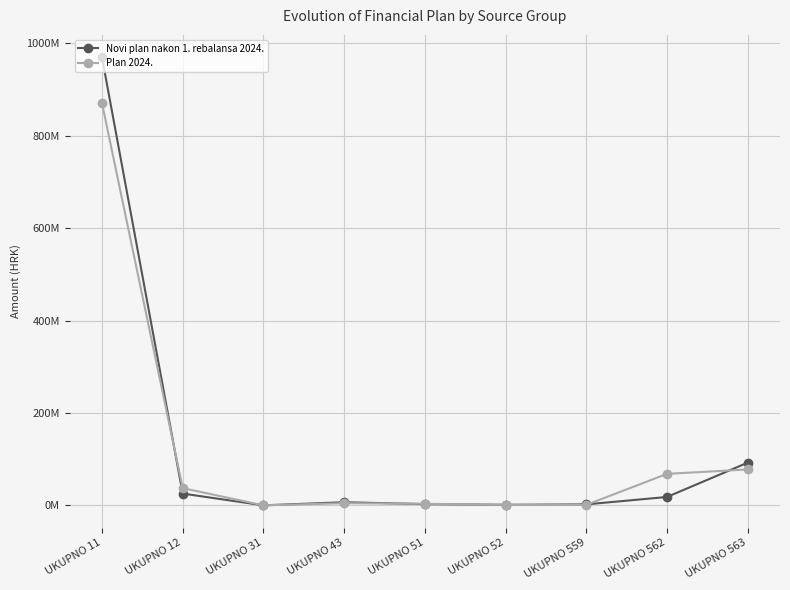

List the series in order of their overall mean, lowest first.

Plan 2024., Novi plan nakon 1. rebalansa 2024.